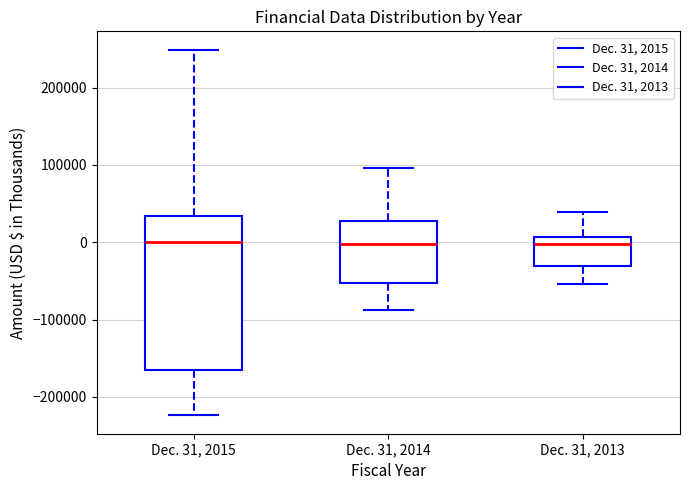

Reading left to right, transcribe this box plot: for each box, give where its median line is, the range the box spans, and where its two whiskers end, as read against the y-axis. The values are not printed on the chart, so give them approximately, as read against the axis.

Dec. 31, 2015: median 0, box -170000 to 30000, whiskers -220000 to 250000
Dec. 31, 2014: median 0, box -50000 to 30000, whiskers -90000 to 100000
Dec. 31, 2013: median 0, box -30000 to 10000, whiskers -50000 to 40000